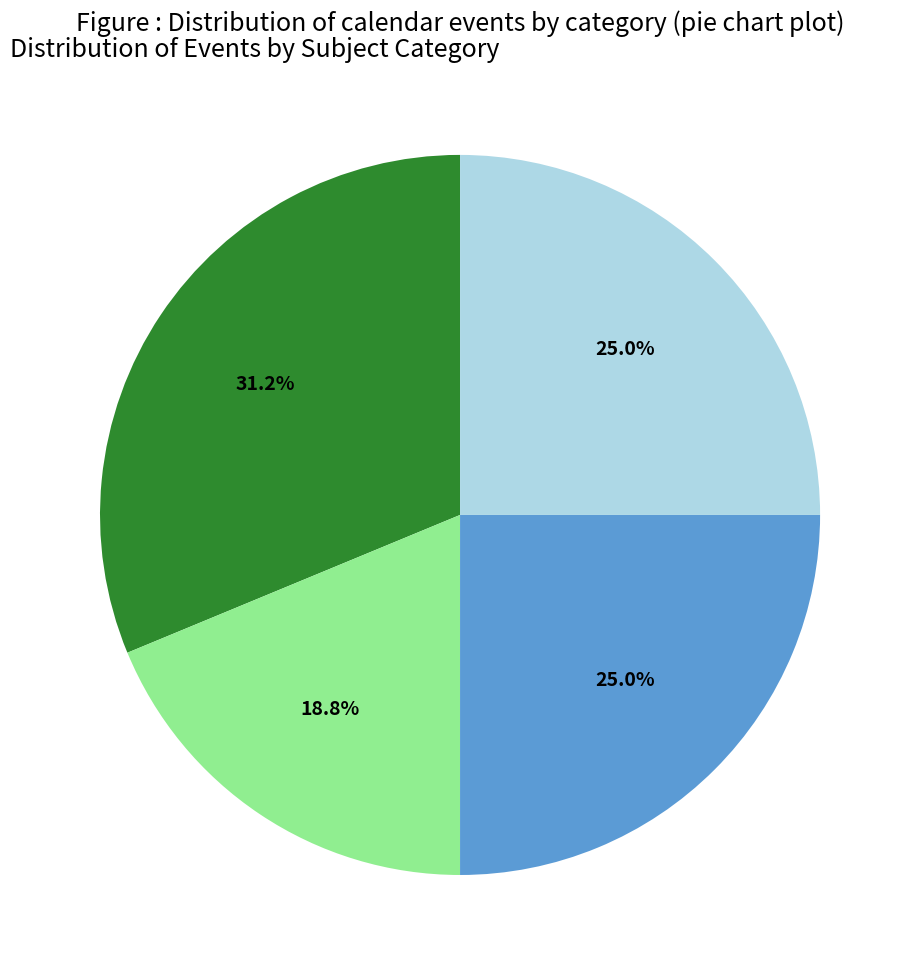

Is there a majority slice in this chart?

No